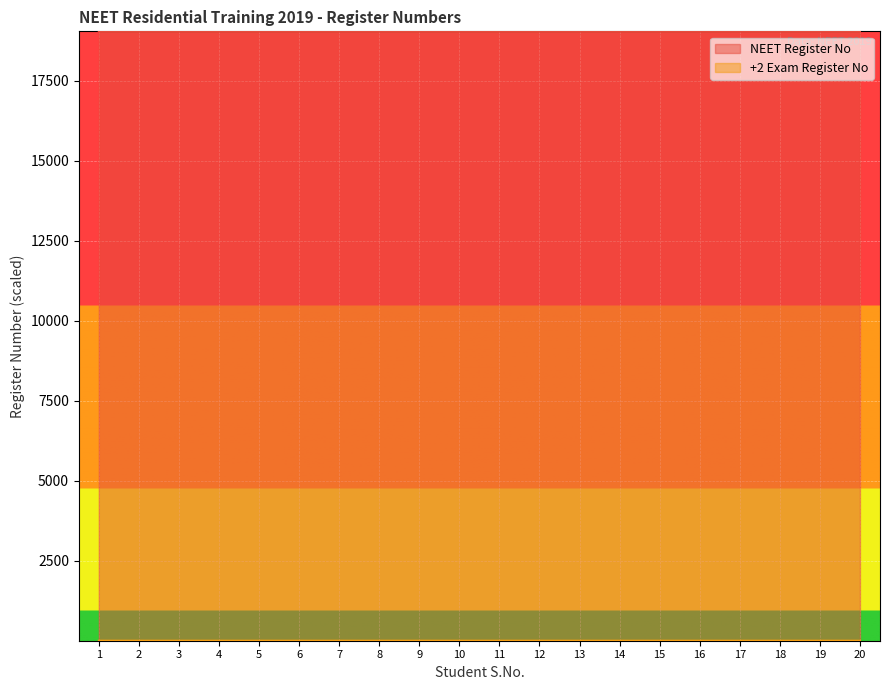

What is the total value across all series at 20?

19045.8